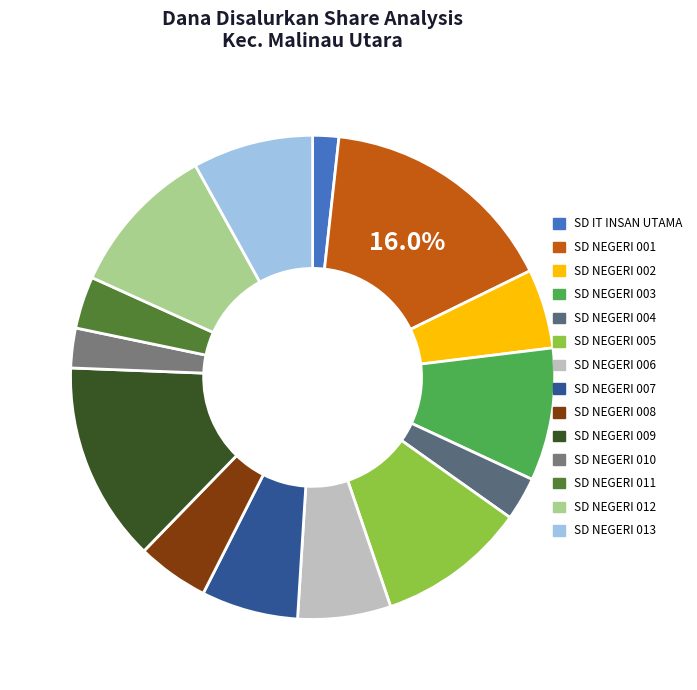

Is there a majority slice in this chart?

No